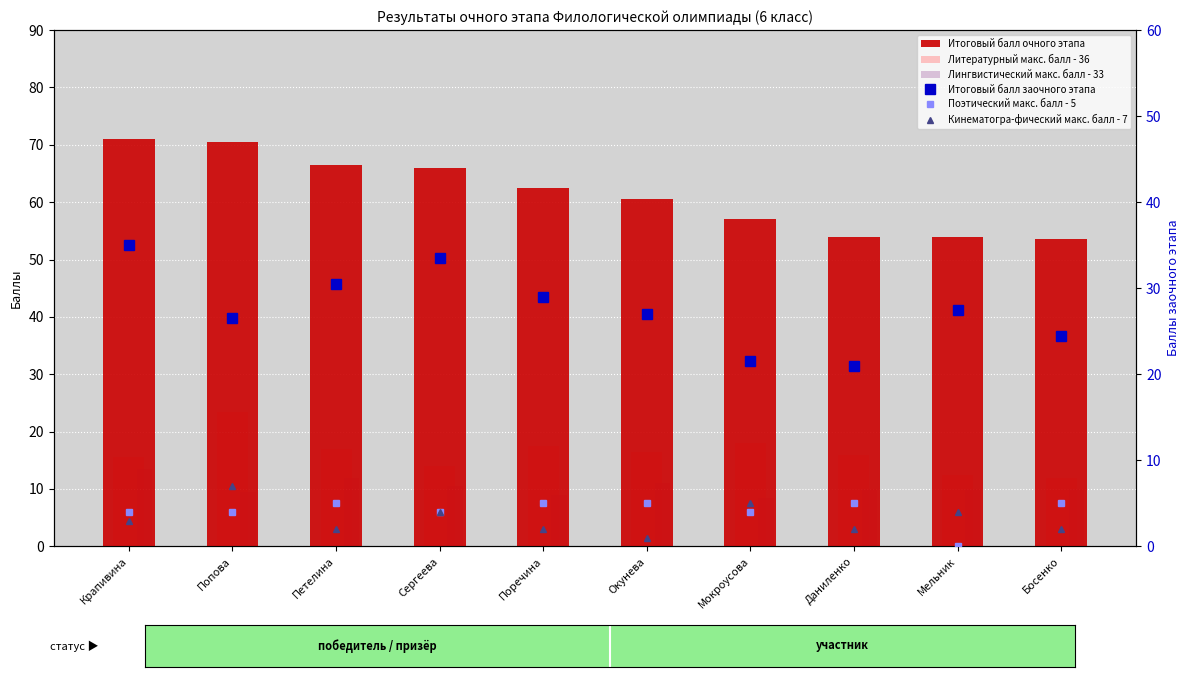

Reading left to right, transcribe all the data shown in this chart.

Итоговый балл очного этапа: 71.0	70.5	66.5	66.0	62.5	60.5	57.0	54.0	54.0	53.5
Литературный макс. балл - 36: 15.5	23.5	17.0	14.0	17.5	16.5	18.0	16.0	12.5	12.0
Лингвистический макс. балл - 33: 13.5	9.5	12.0	10.5	9.0	11.0	8.5	10.0	10.0	10.0
Итоговый балл заочного этапа: 35.0	26.5	30.5	33.5	29.0	27.0	21.5	21.0	27.5	24.5
Поэтический макс. балл - 5: 4.0	4.0	5.0	4.0	5.0	5.0	4.0	5.0	0.0	5.0
Кинематогра-фический макс. балл - 7: 3.0	7.0	2.0	4.0	2.0	1.0	5.0	2.0	4.0	2.0